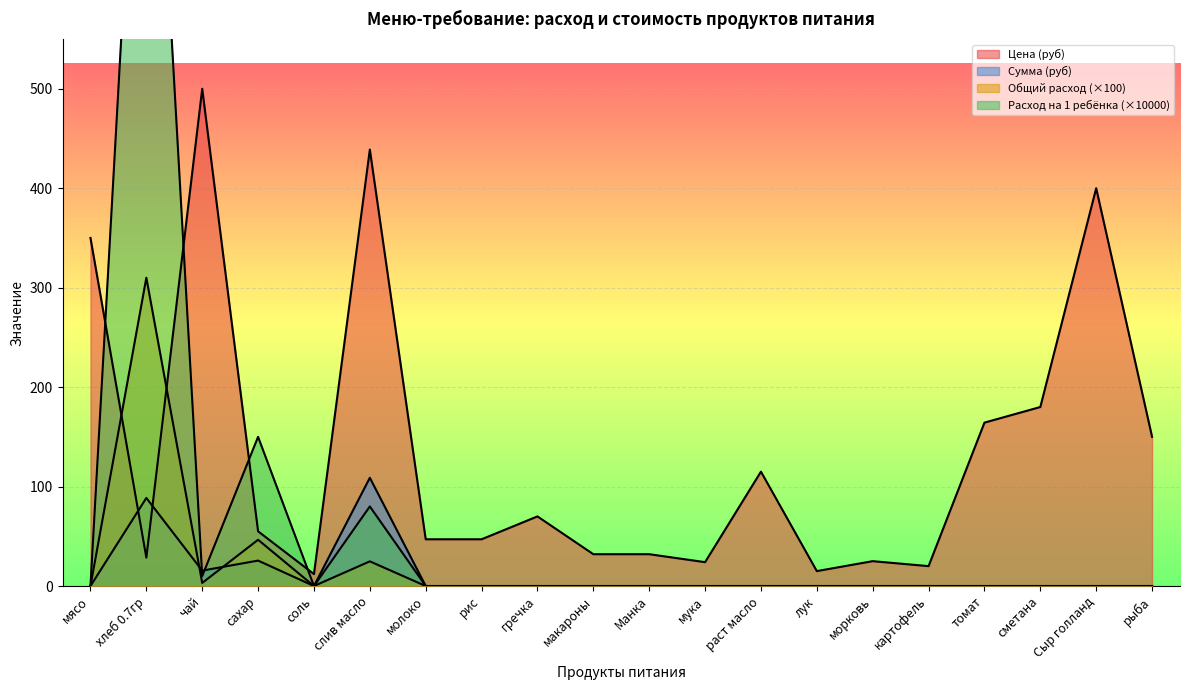

What is the minimum value for Цена?

12.0